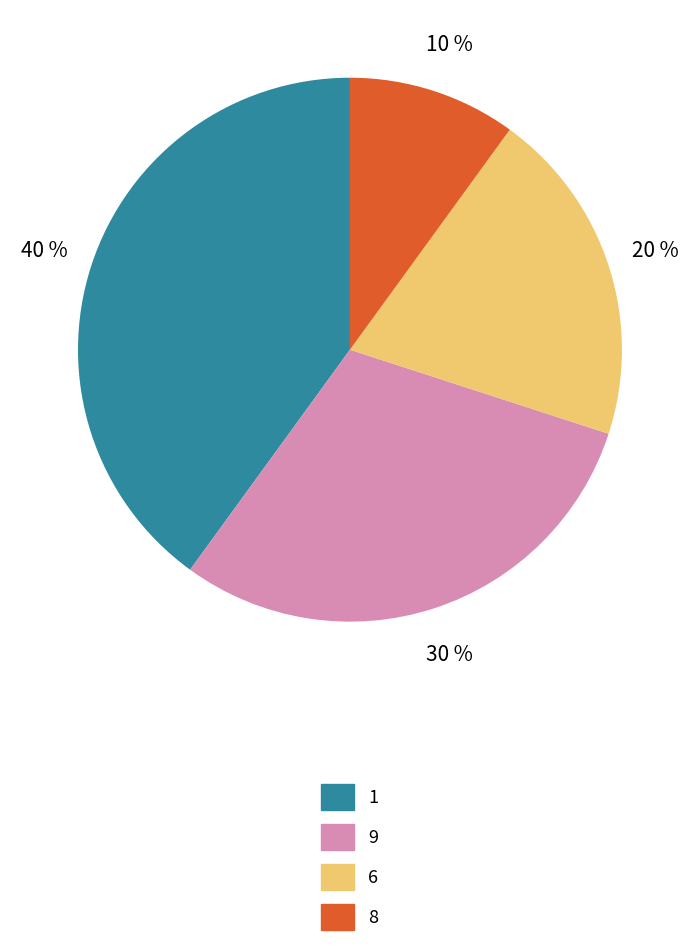

Which has a higher value, 6 or 8?

6